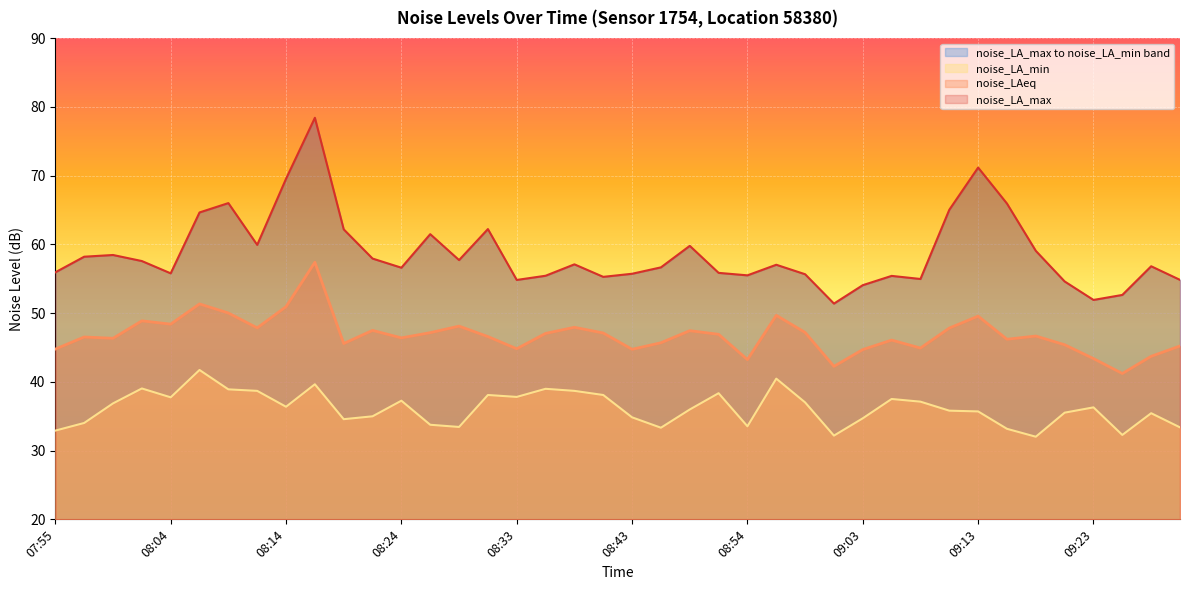

What is the sum of all noise_LAeq values?

1872.8